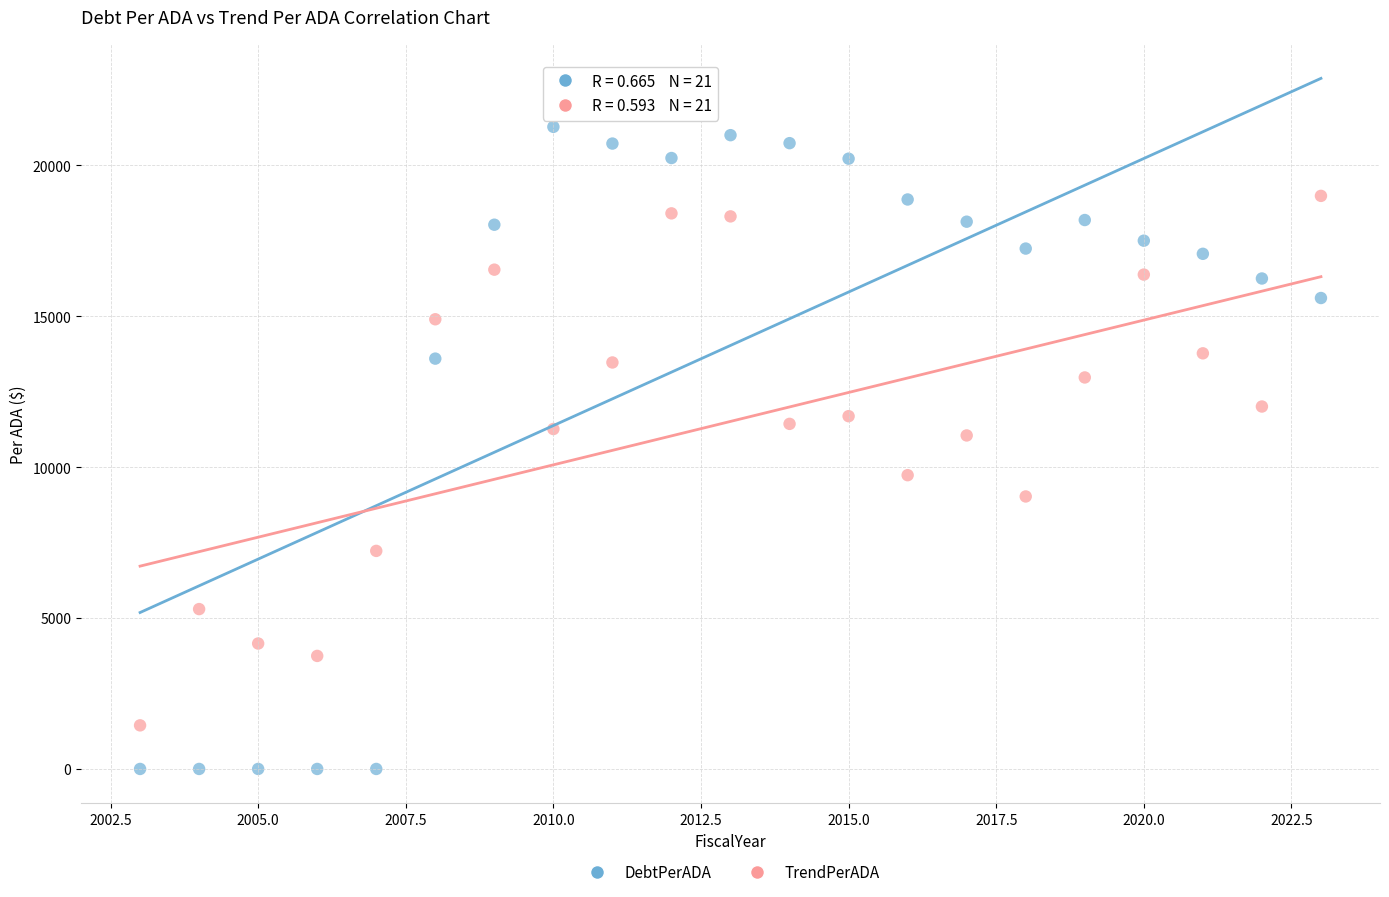

In the TrendPerADA series, what Y value is closest to 10212?

9730.4